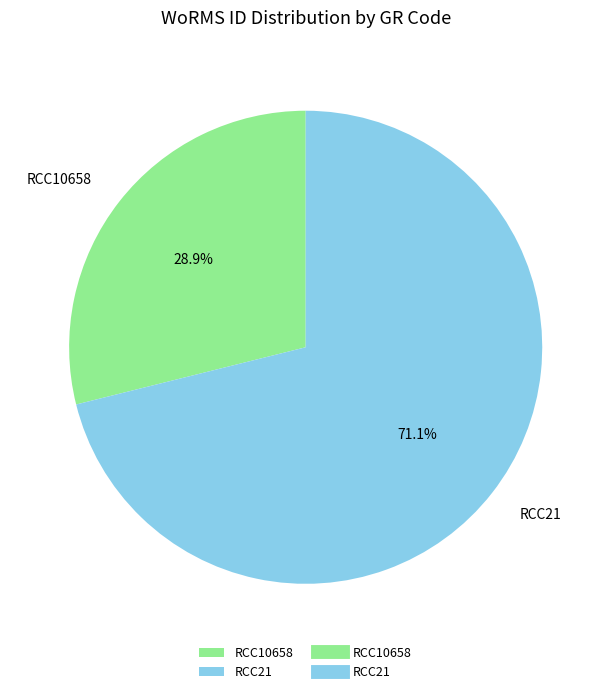

Which category has the smallest portion of the pie?

RCC10658